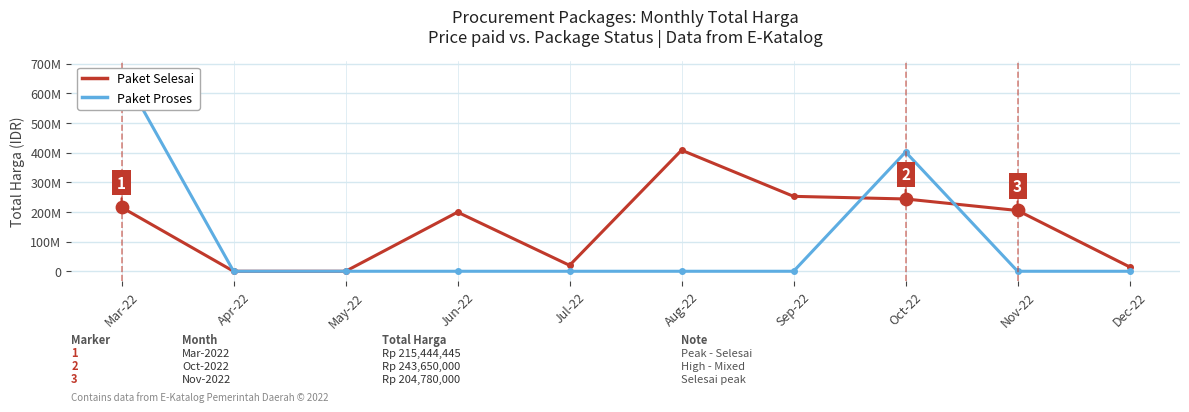

At which category is the sum across all series the highest?

Mar-22